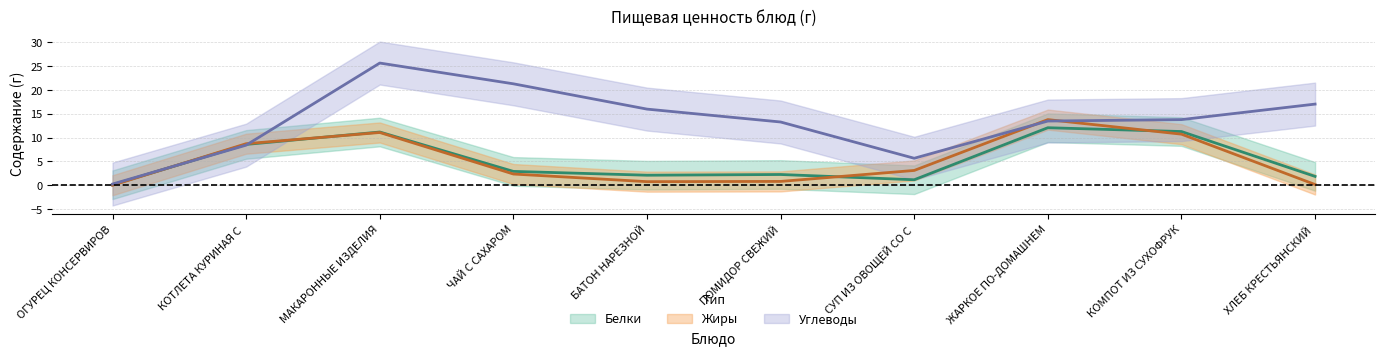

Where do Жиры and Белки first cross each other?

ОГУРЕЦ КОНСЕРВИРОВАННЫЙ and КОТЛЕТА КУРИНАЯ С МОЛОЧНЫМ СОУСОМ